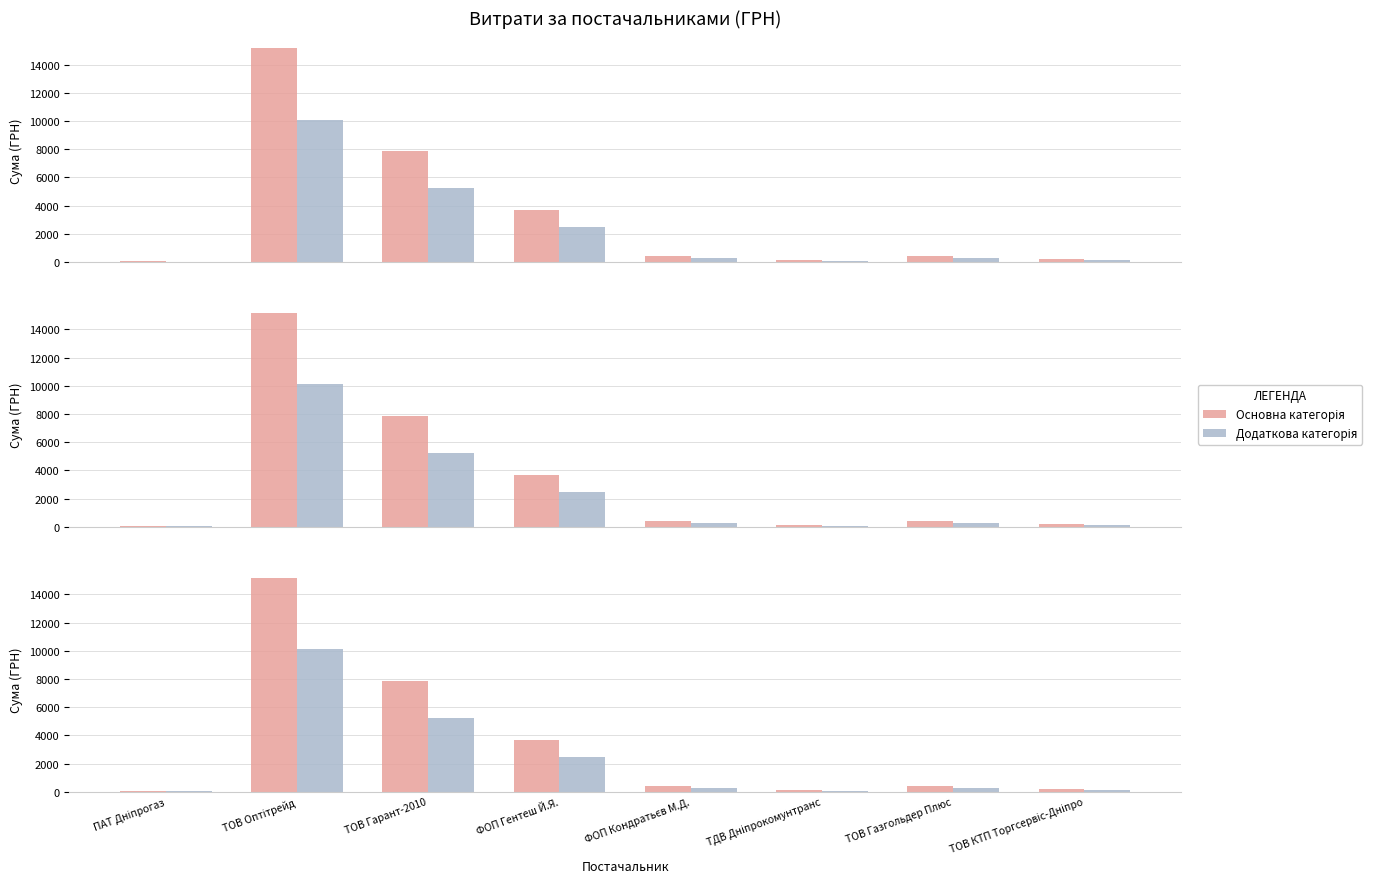

Reading right to left, list all the values displayed in this chart.

Основна категорія: ТОВ КТП Торгсервіс-Дніпро=182.4	ТОВ Газгольдер Плюс=402.0	ТДВ Дніпрокомунтранс=127.5	ФОП Кондратьєв М.Д.=429.0	ФОП Гентеш Й.Я.=3688.8	ТОВ Гарант-2010=7867.2	ТОВ Оптітрейд=15156.0	ПАТ Дніпрогаз=46.5
Додаткова категорія: ТОВ КТП Торгсервіс-Дніпро=121.6	ТОВ Газгольдер Плюс=268.0	ТДВ Дніпрокомунтранс=85.0	ФОП Кондратьєв М.Д.=286.0	ФОП Гентеш Й.Я.=2459.2	ТОВ Гарант-2010=5244.8	ТОВ Оптітрейд=10104.0	ПАТ Дніпрогаз=31.0